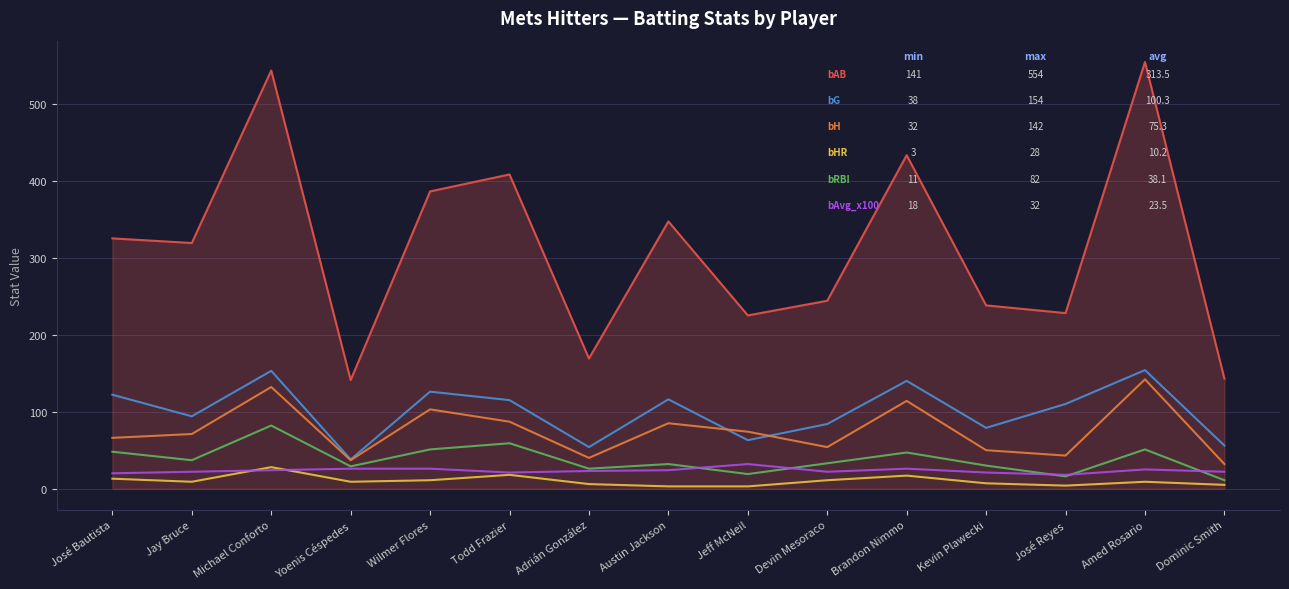

What is the spread (max minus min) of values at José Bautista?

312